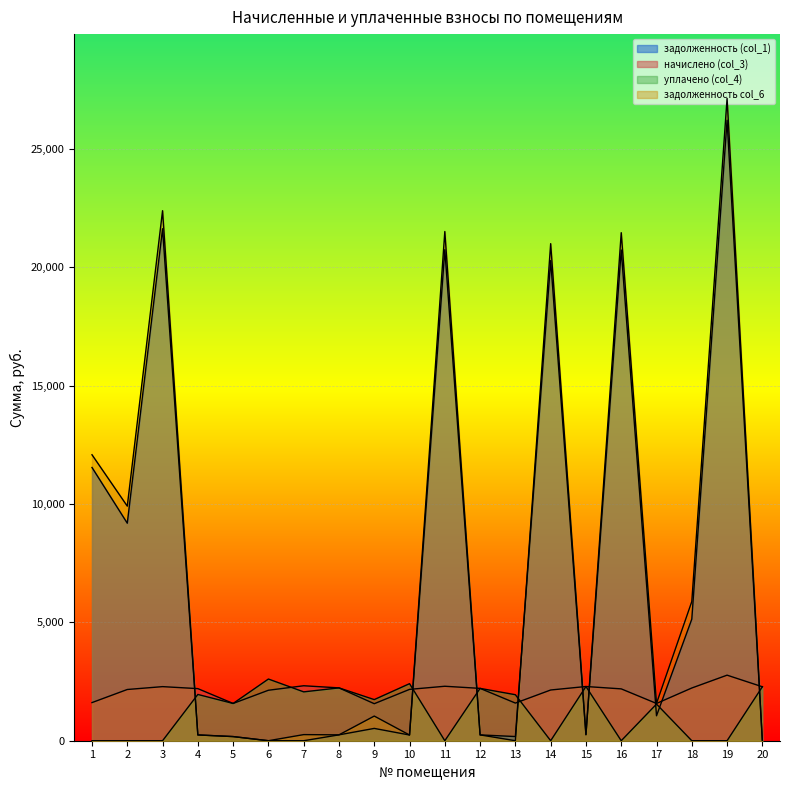

True or false: задолженность (col_1) has a value of 21629.9 at 3.

True